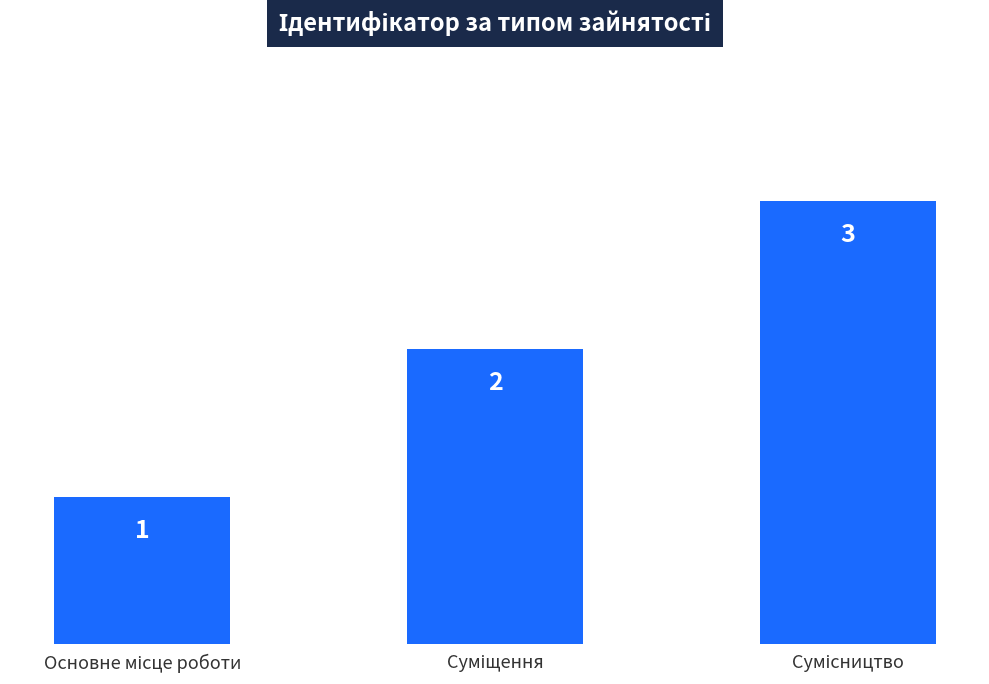

What is the value of the 2nd bar from the left?

2